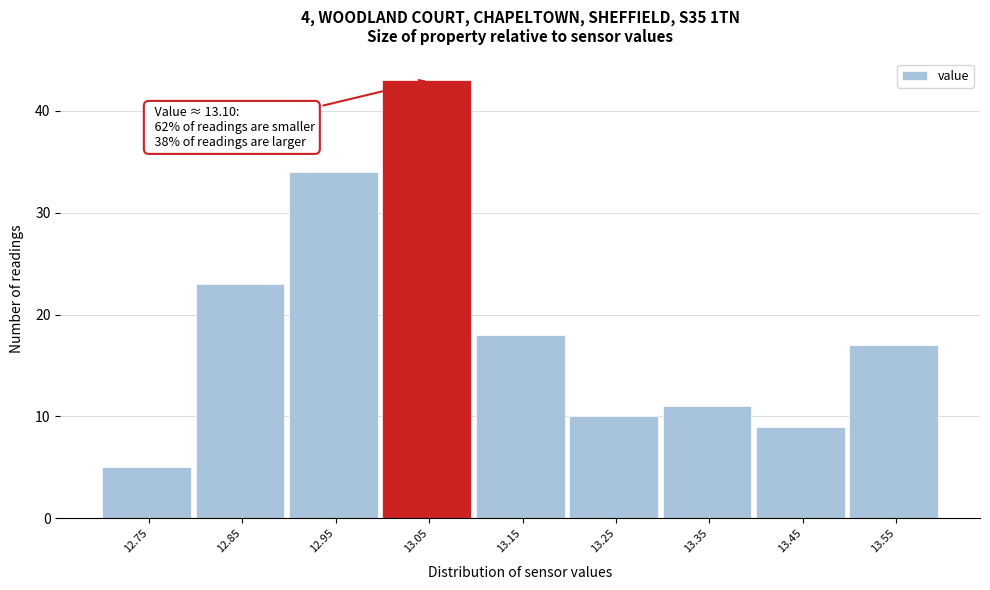

Reading left to right, list all the values displayed in this chart.

5	23	34	43	18	10	11	9	17